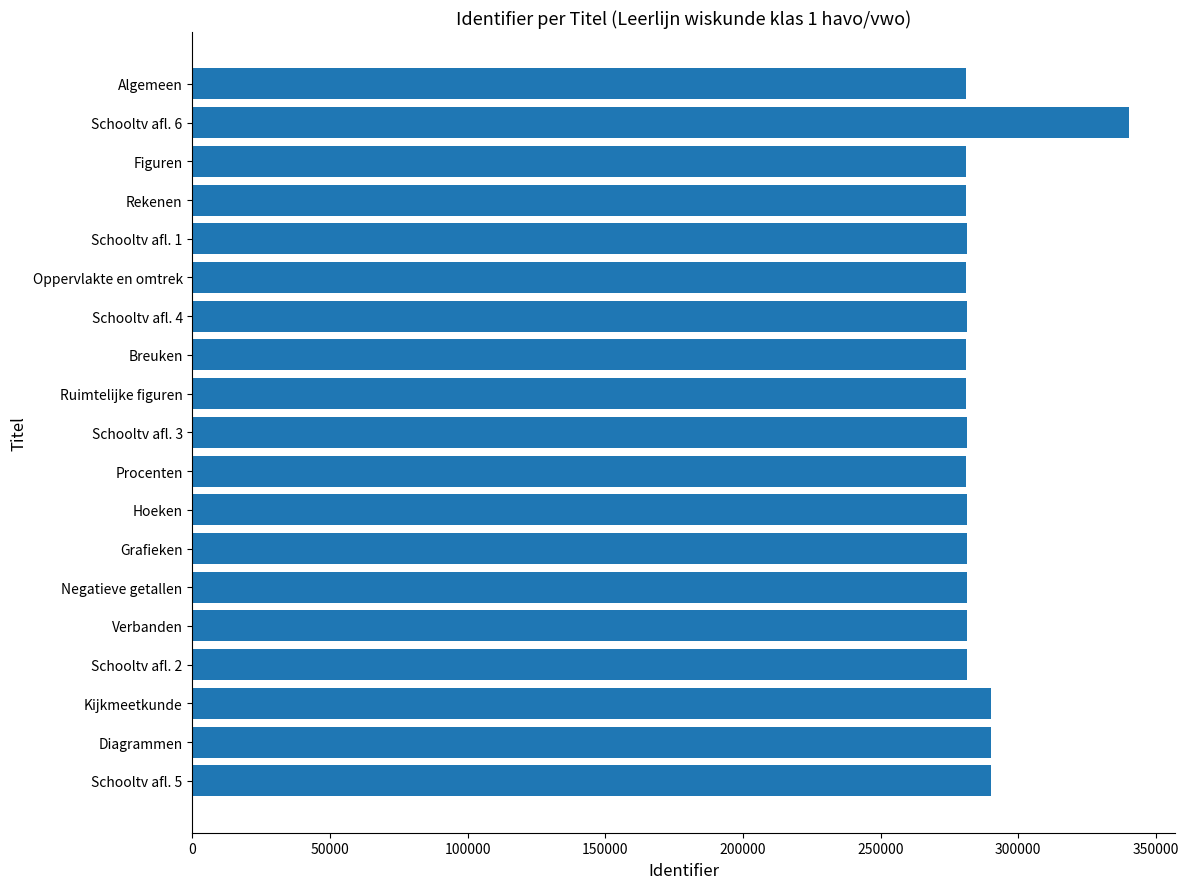

Does the chart contain stacked bars?

No